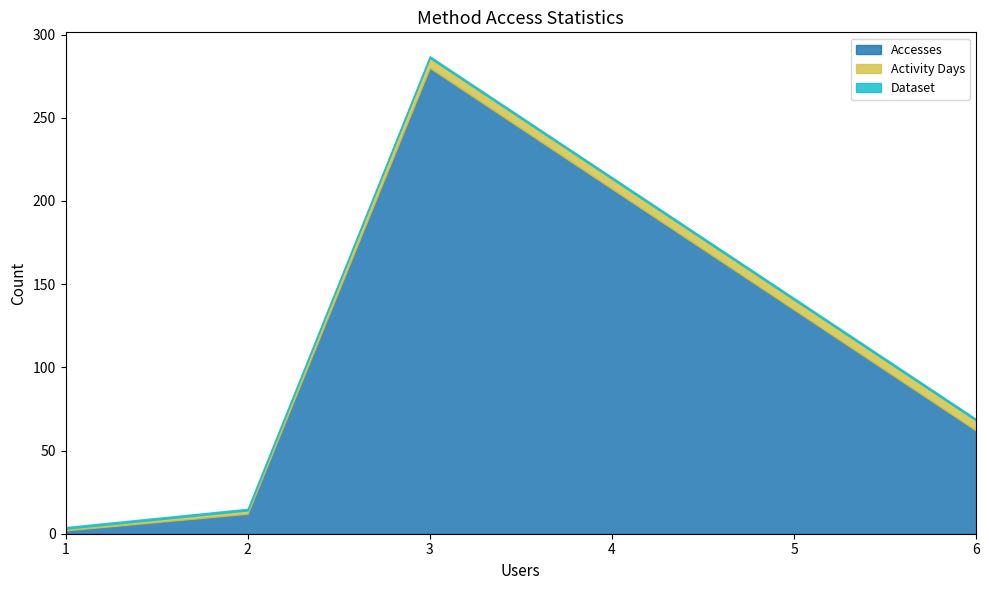

At which category is the sum across all series the highest?

3